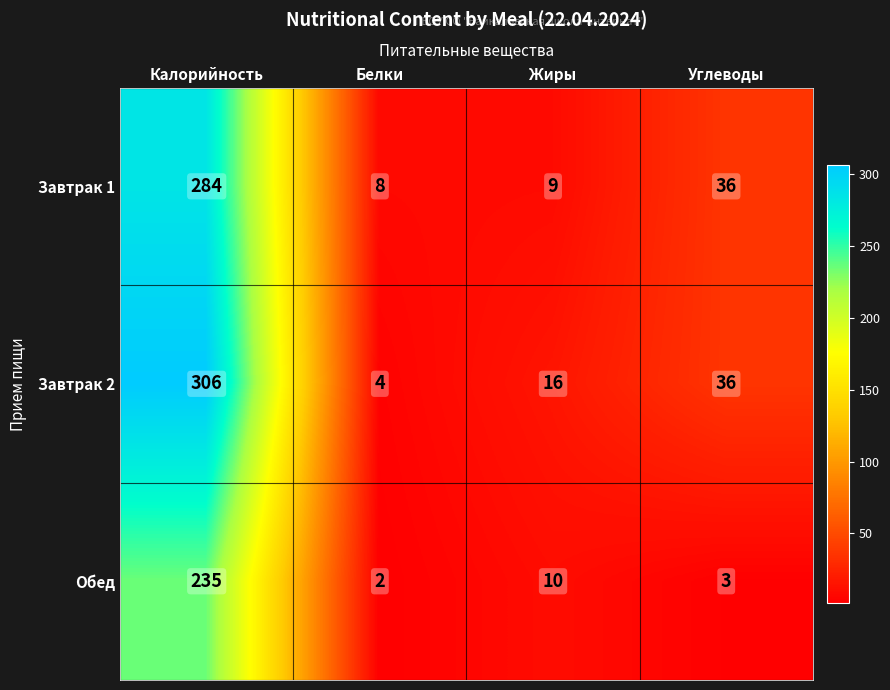

At how many categories does at least one series exceed 18?

2